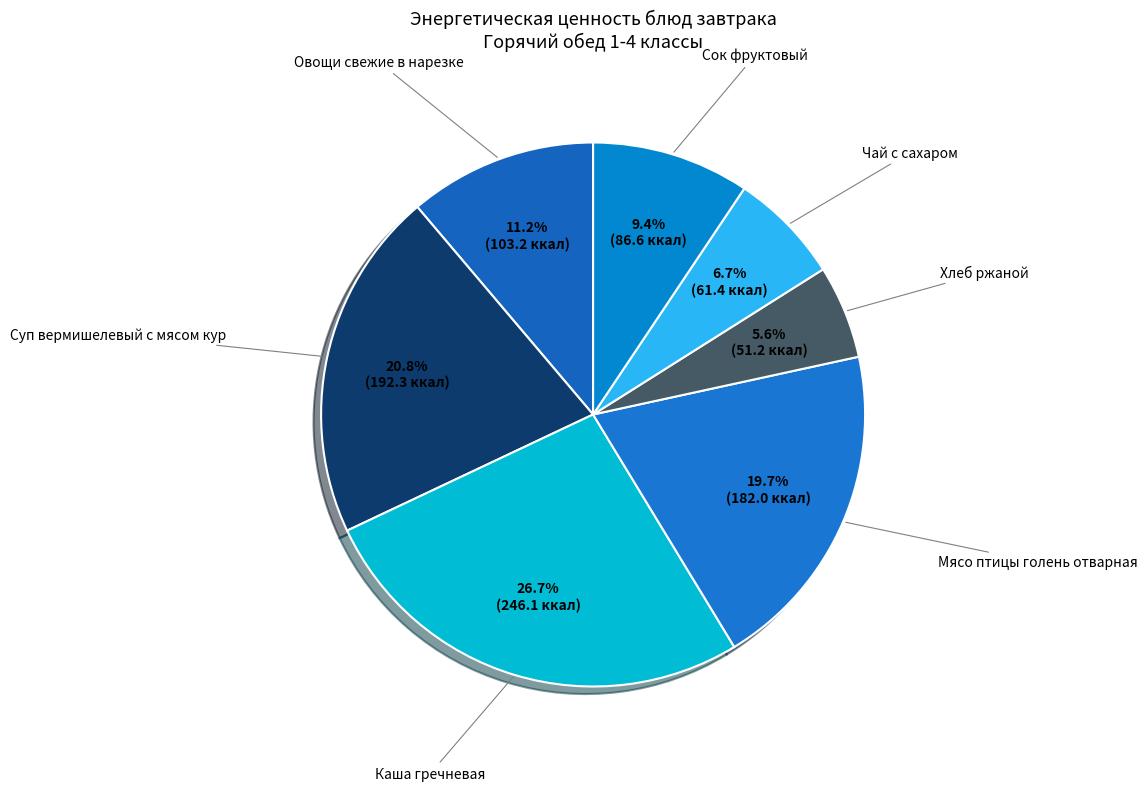

Count the number of slices in the pie.

7